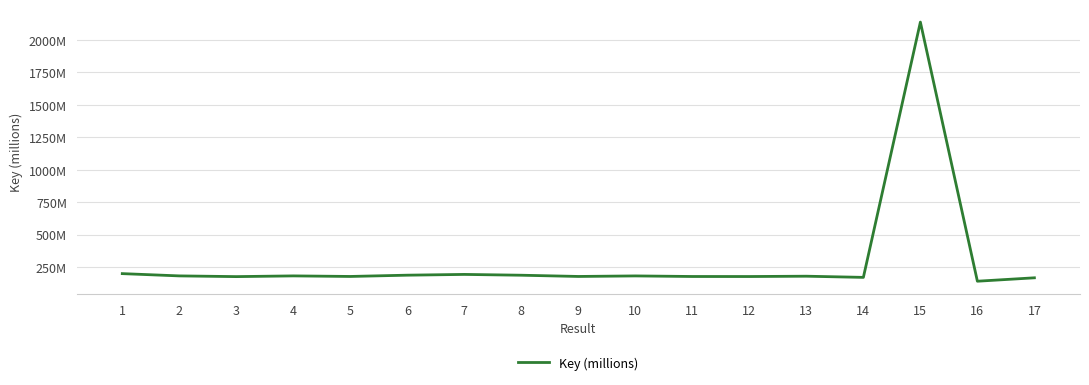

What is the ratio of the value at 12 to the value at 15?

0.1